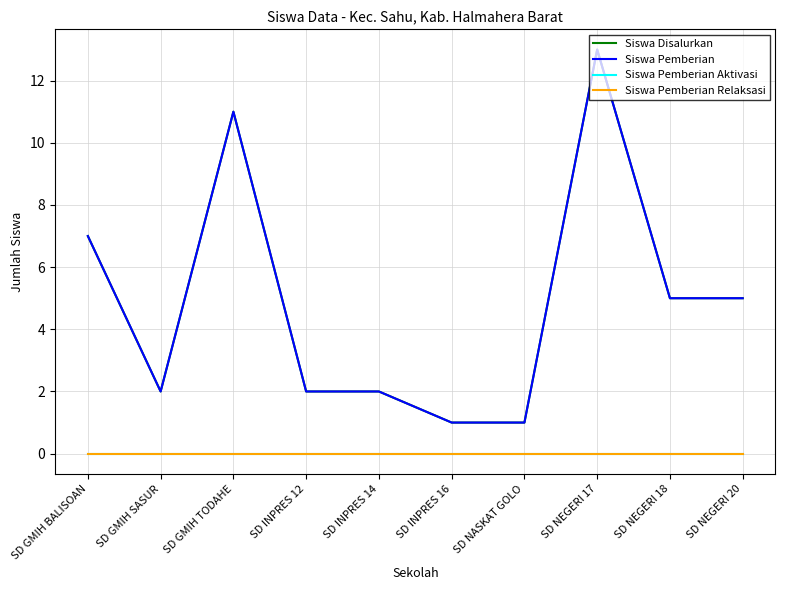

Is this an area chart (filled region under the line)?

No